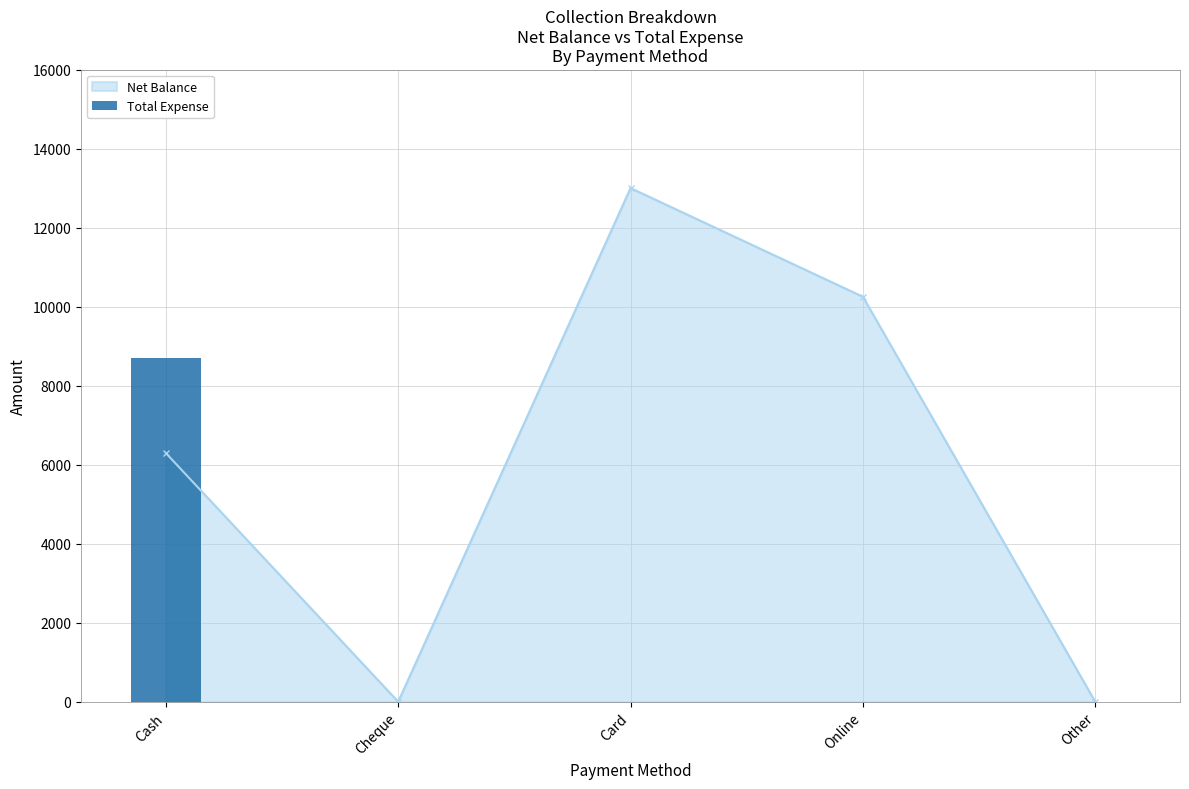

What is the approximate value of Net Balance at Card?

13000